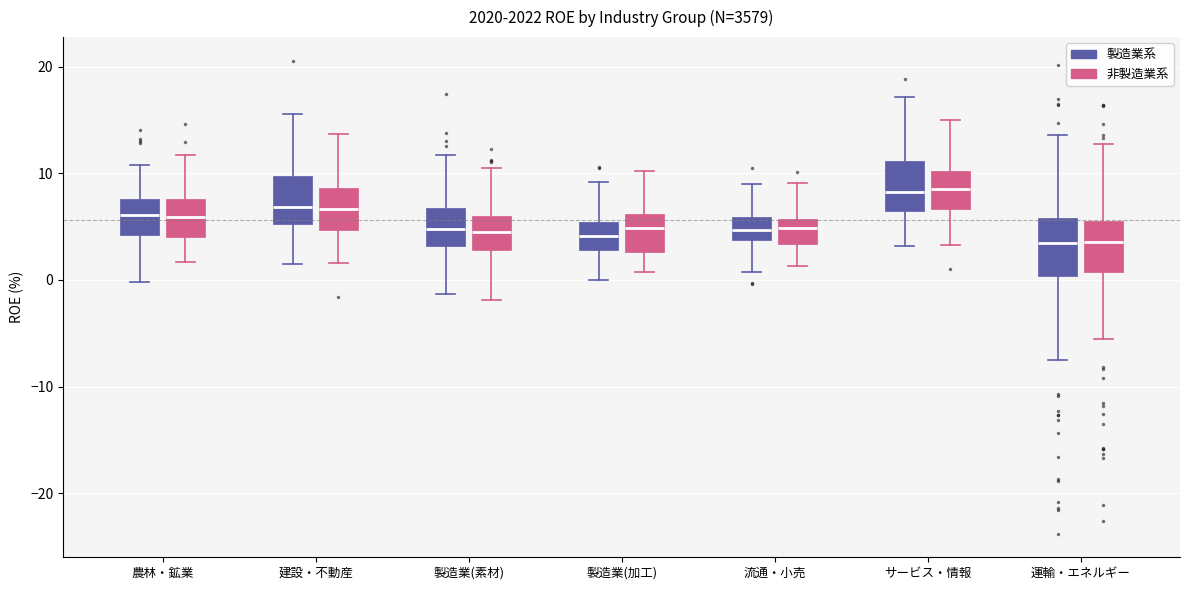

Reading left to right, read every box against the y-axis: the position of its median line, the range the box covers, and the ends of its whiskers. The values are not printed on the chart, so give them approximately, as read against the axis.

農林・鉱業 (製造業系): median 6, box 4 to 8, whiskers 0 to 11
農林・鉱業 (非製造業系): median 6, box 4 to 8, whiskers 2 to 12
建設・不動産 (製造業系): median 7, box 5 to 10, whiskers 2 to 16
建設・不動産 (非製造業系): median 7, box 5 to 9, whiskers 2 to 14
製造業(素材) (製造業系): median 5, box 3 to 7, whiskers -1 to 12
製造業(素材) (非製造業系): median 4, box 3 to 6, whiskers -2 to 11
製造業(加工) (製造業系): median 4, box 3 to 5, whiskers 0 to 9
製造業(加工) (非製造業系): median 5, box 3 to 6, whiskers 1 to 10
流通・小売 (製造業系): median 5, box 4 to 6, whiskers 1 to 9
流通・小売 (非製造業系): median 5, box 3 to 6, whiskers 1 to 9
サービス・情報 (製造業系): median 8, box 6 to 11, whiskers 3 to 17
サービス・情報 (非製造業系): median 8, box 7 to 10, whiskers 3 to 15
運輸・エネルギー (製造業系): median 3, box 0 to 6, whiskers -7 to 14
運輸・エネルギー (非製造業系): median 4, box 1 to 6, whiskers -6 to 13